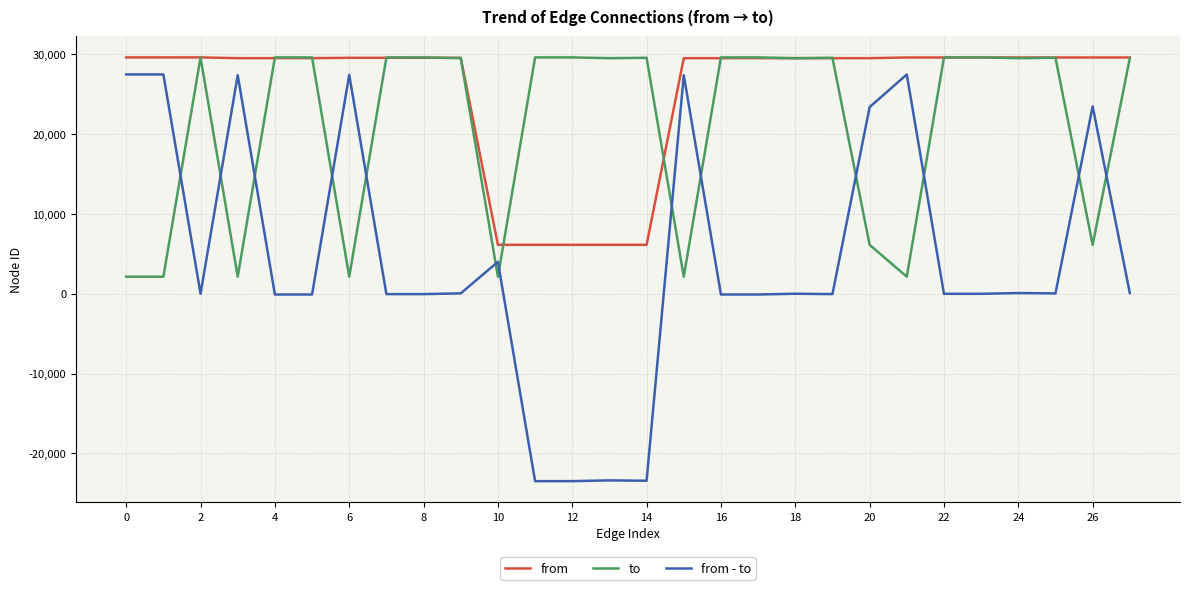

Which series has the widest spread of values?

from - to